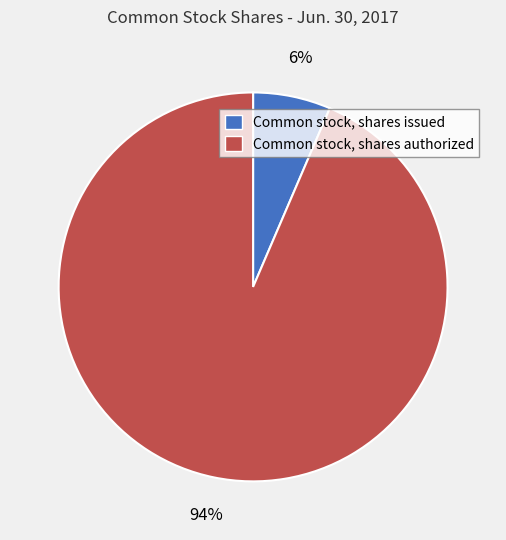

The Common stock, shares authorized slice represents 99% of the pie. True or false?

False